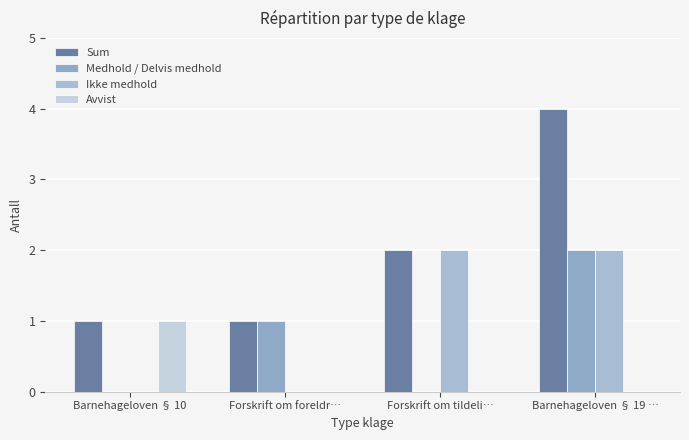

List the series in order of their peak value, highest first.

Sum, Medhold / Delvis medhold, Ikke medhold, Avvist